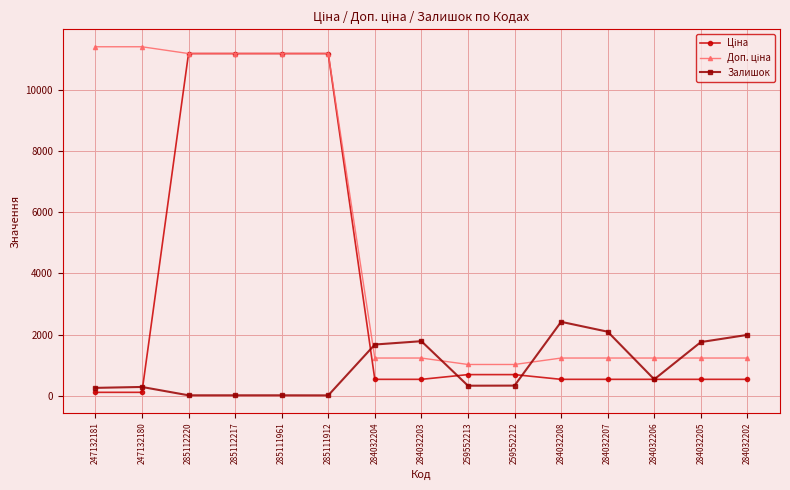

What is the total value across all series at 284032205?

3531.4